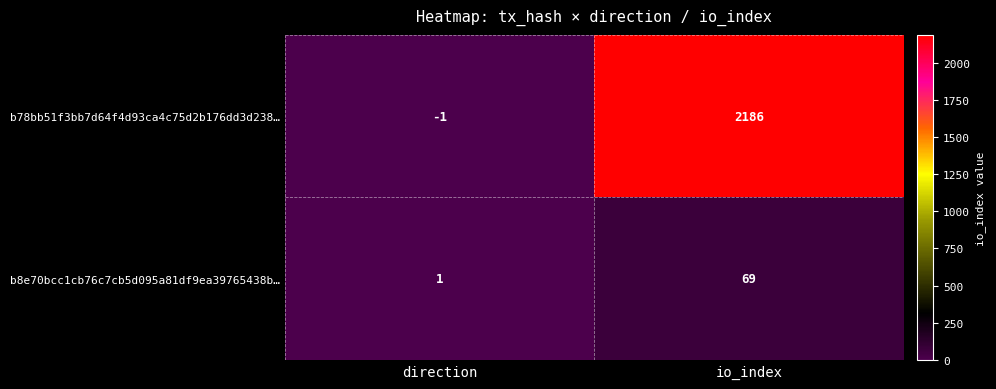

At which label is b78bb51f3bb7d64f4d93ca4c75d2b176dd3d238… closest to 1092?

direction